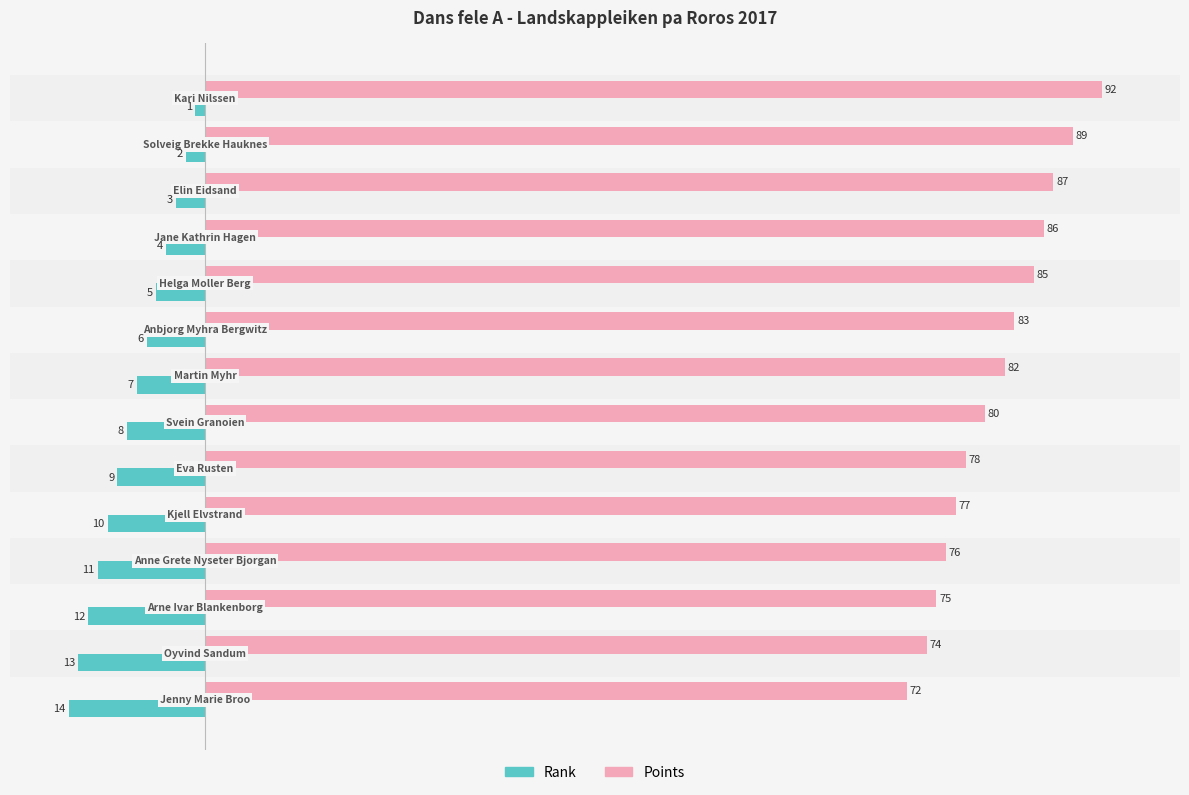

Rank the series by their maximum value, from highest to lowest.

Points, Rank